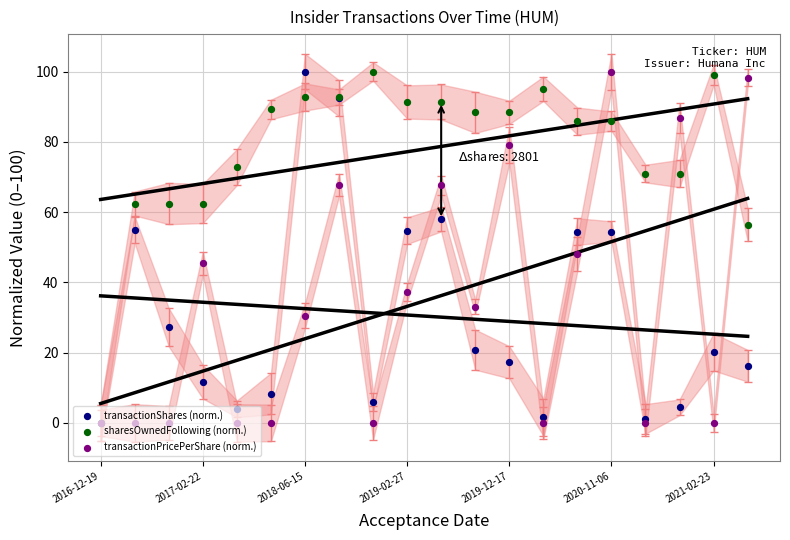

Which series reaches the minimum Y coordinate?

transactionShares (norm.)